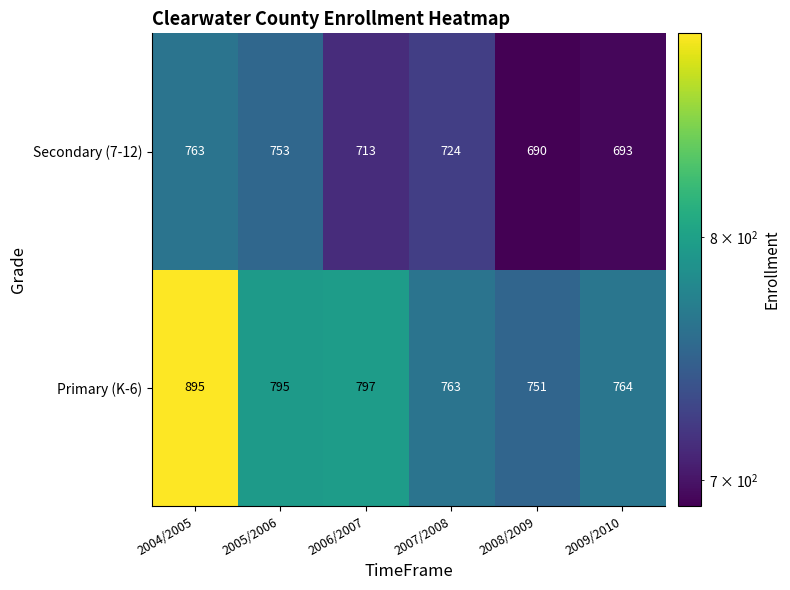

Reading left to right, what are all the values shown in this chart?

Secondary (7-12): 2004/2005=763	2005/2006=753	2006/2007=713	2007/2008=724	2008/2009=690	2009/2010=693
Primary (K-6): 2004/2005=895	2005/2006=795	2006/2007=797	2007/2008=763	2008/2009=751	2009/2010=764